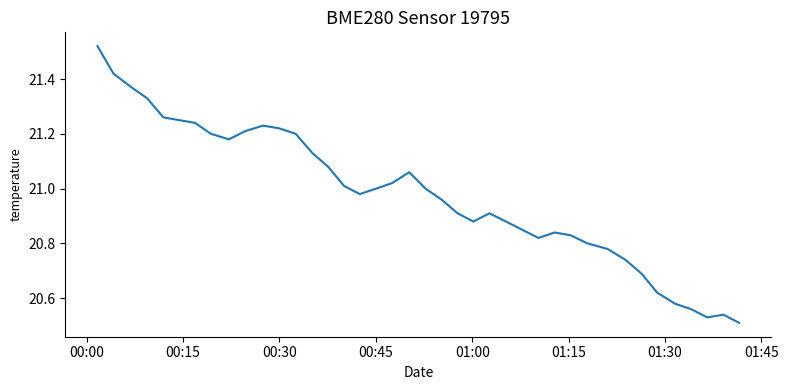

What is the difference between the maximum and minimum values?

1.0